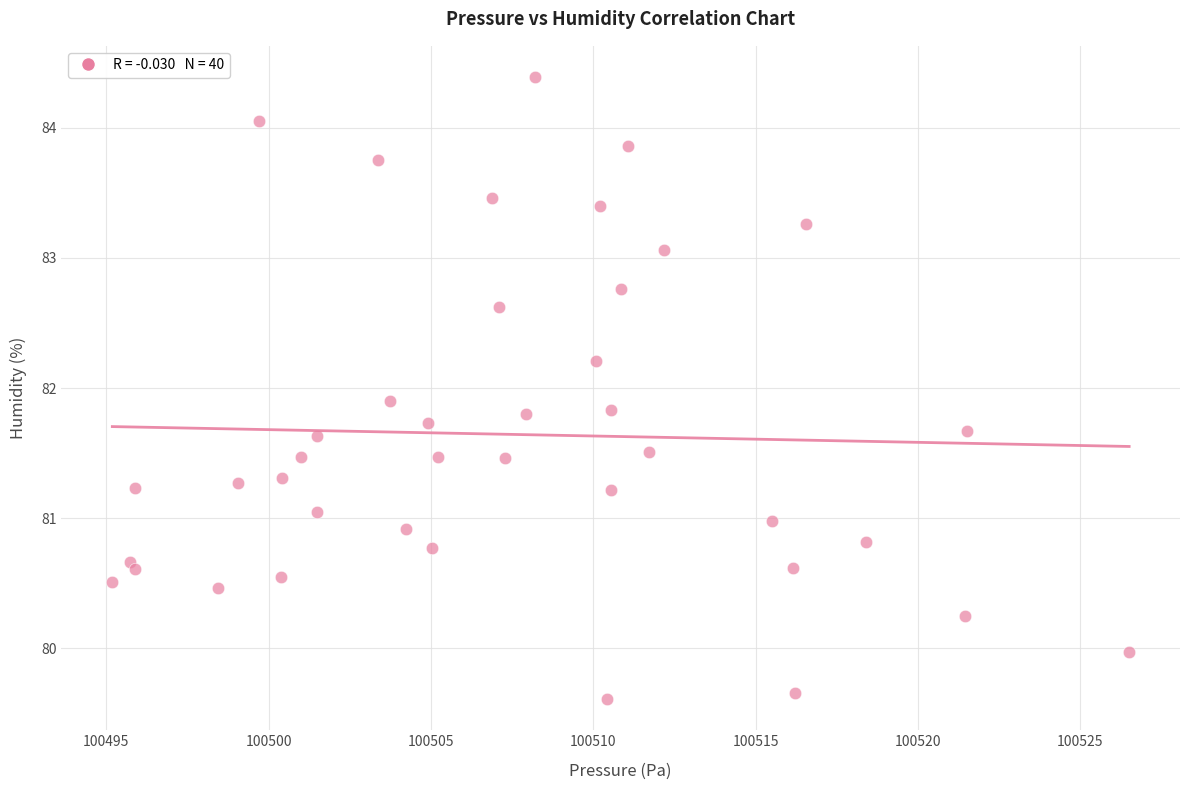

What Y value in the scatter plot is closest to 82?

81.9